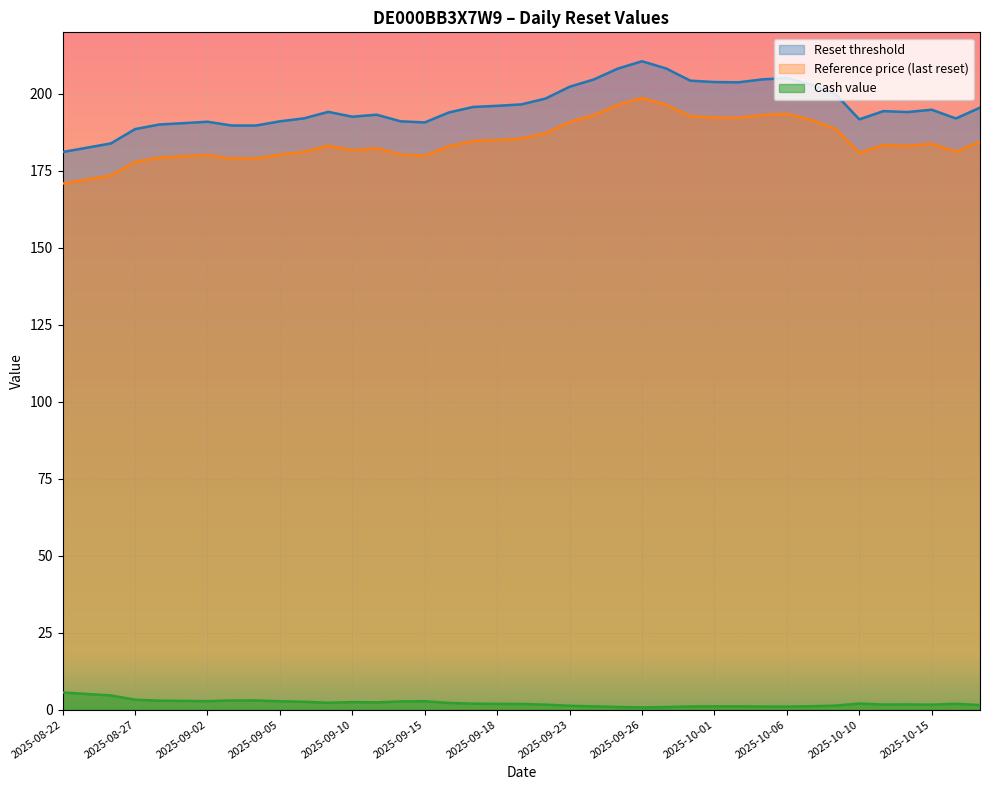

What is the difference between the maximum and minimum values in the Reference price series?

27.8